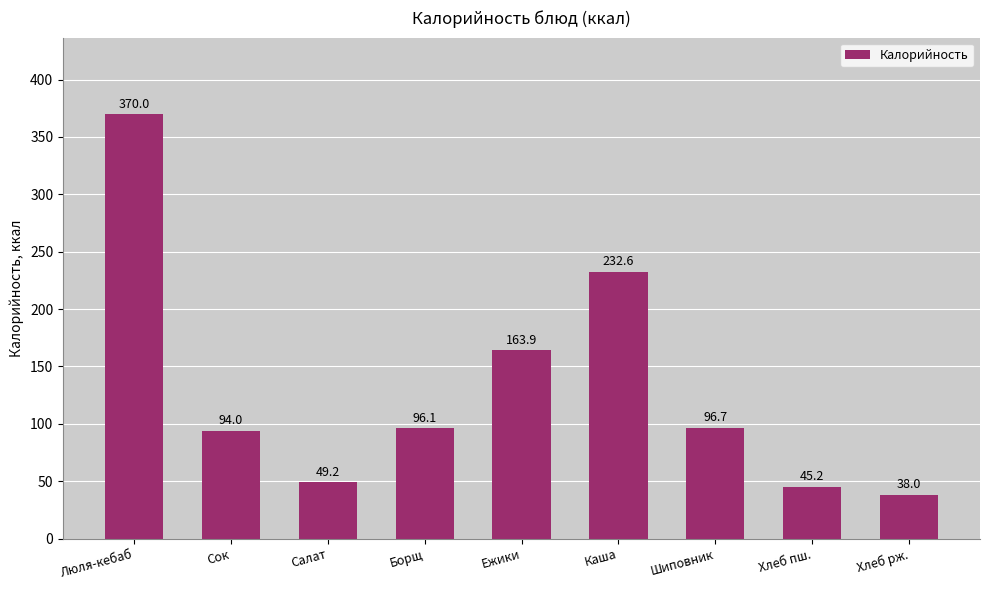

What is the approximate value at Сок?

94.0